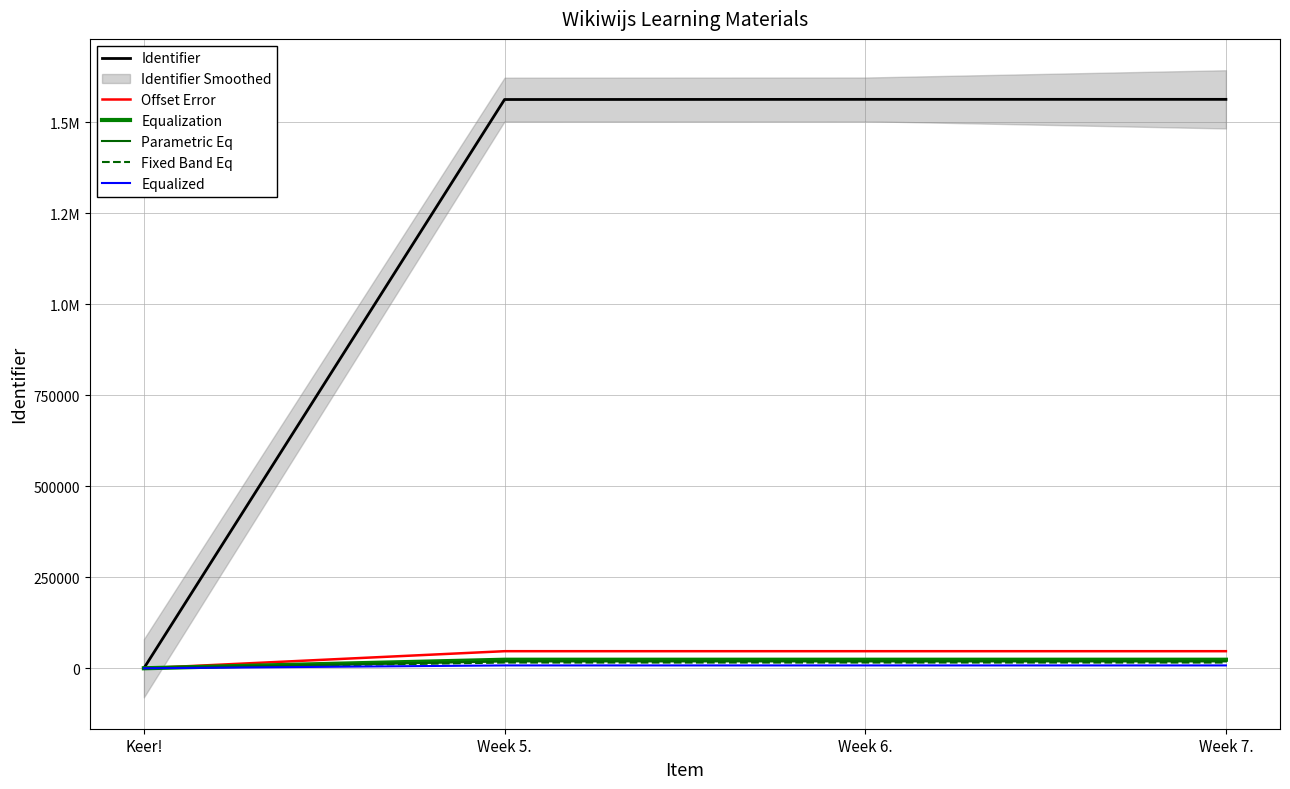

What is the difference between the highest and lowest values at Week 5.?

1555306.4